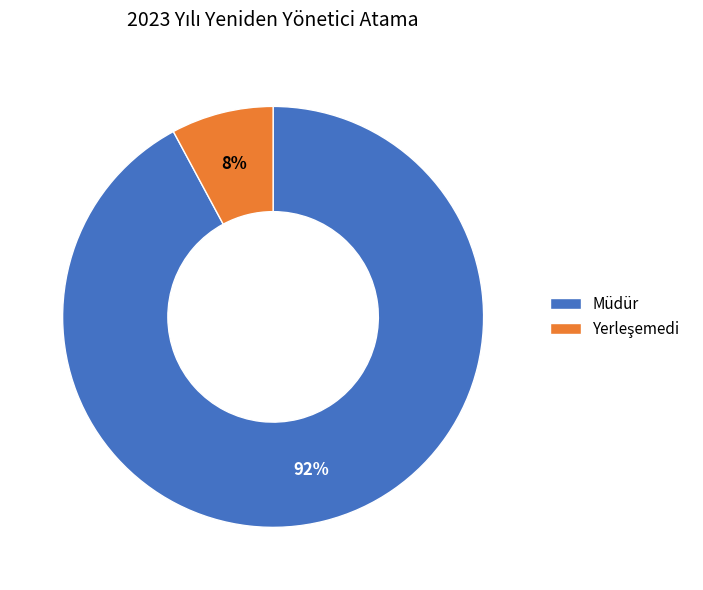

Which category accounts for the majority?

Müdür